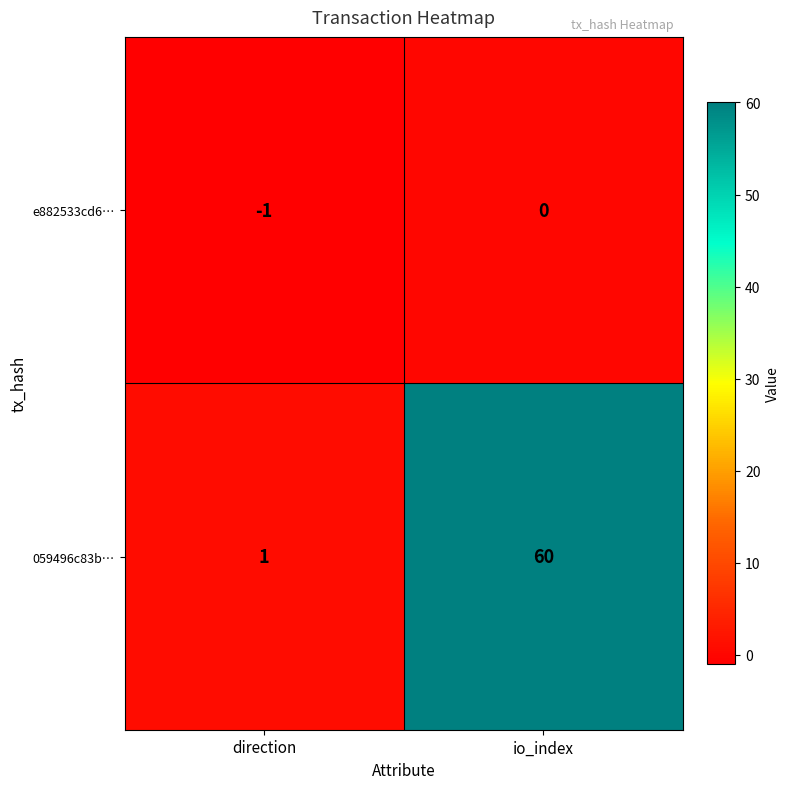

What is the difference between the 059496c83b… values at io_index and direction?

59